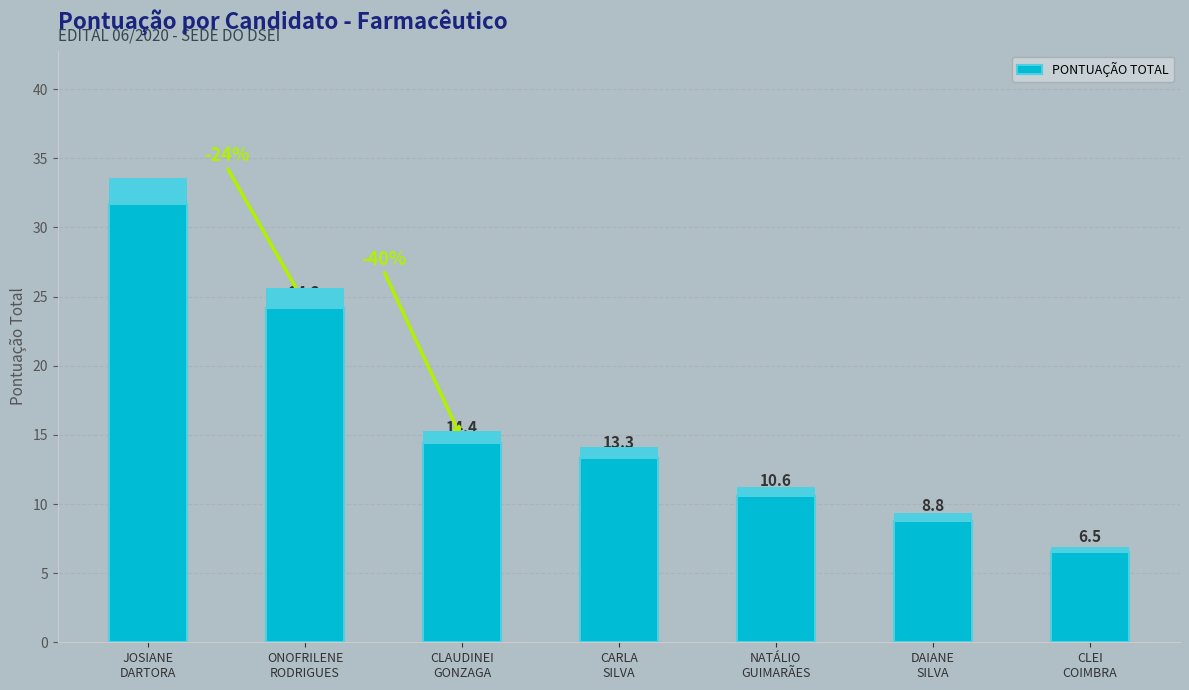

What is the sum of the values at NATÁLIO
GUIMARÃES and CARLA
SILVA?

23.9